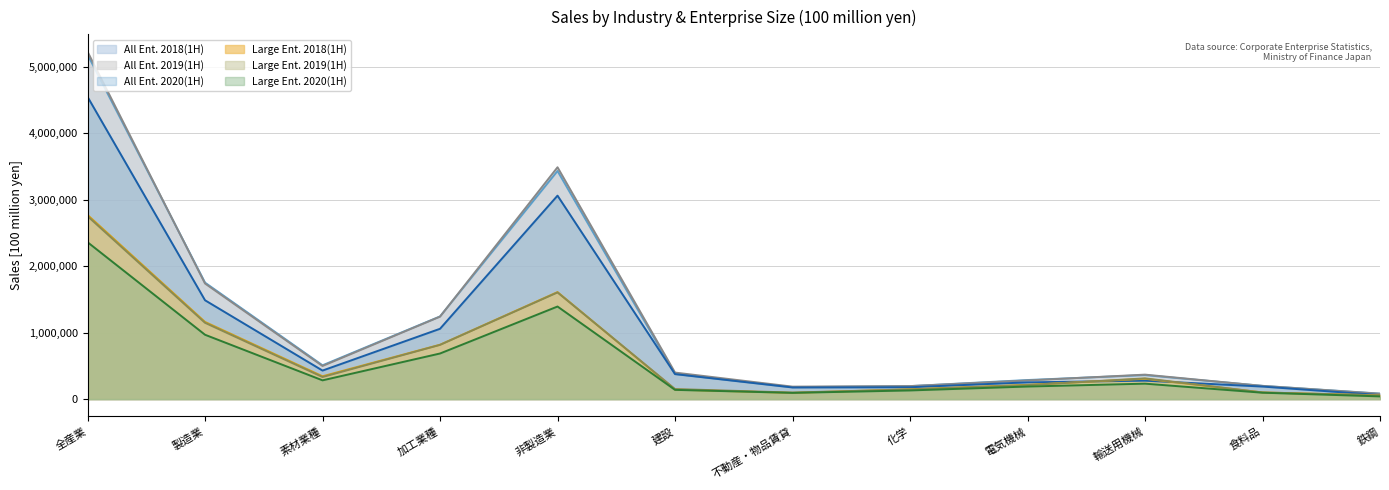

What is the difference between the second highest and minimum values in the Large Ent. 2019(1H) series?

1550123